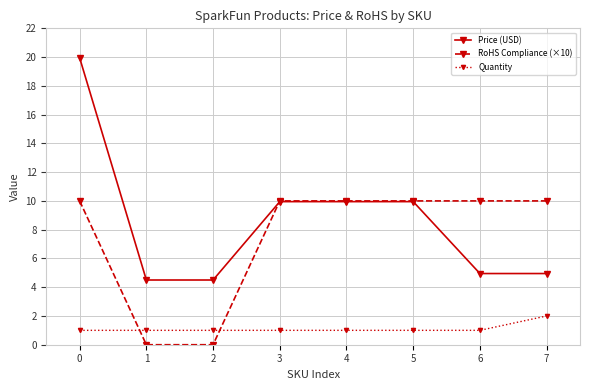

Does the chart have visible grid lines?

Yes